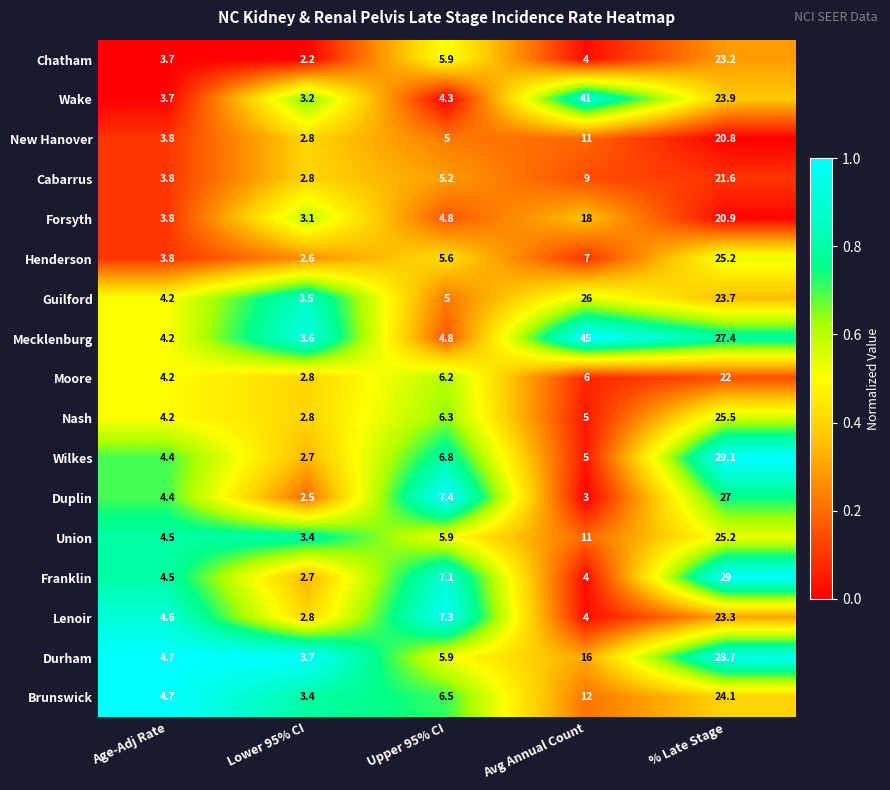

What is the total value across all series at Avg Annual Count?

227.0